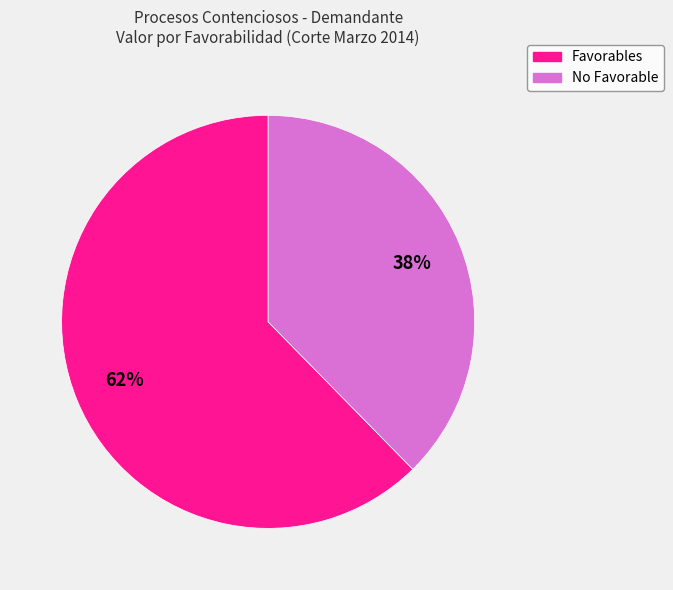

Which category accounts for the majority?

Favorables